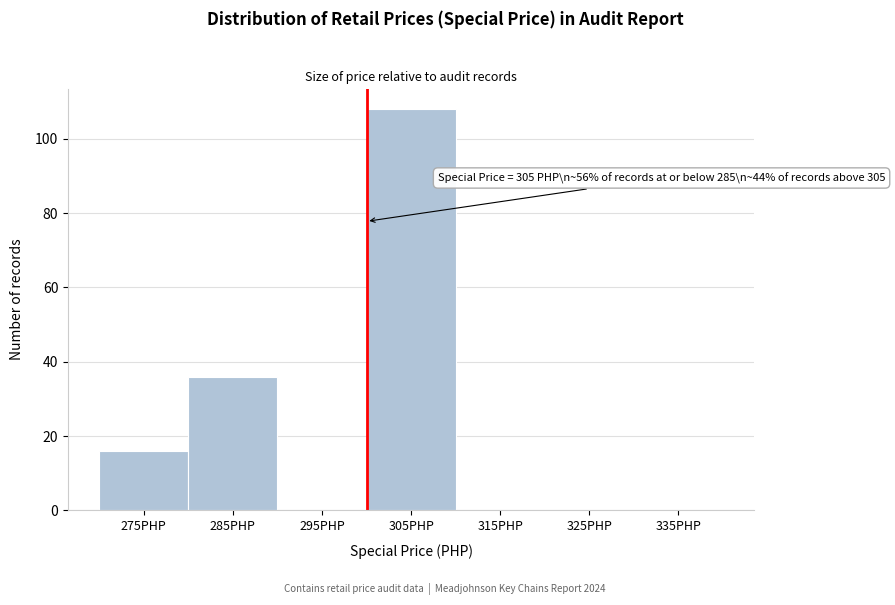

Reading left to right, transcribe all the data shown in this chart.

275PHP=16	285PHP=36	295PHP=0	305PHP=108	315PHP=0	325PHP=0	335PHP=0